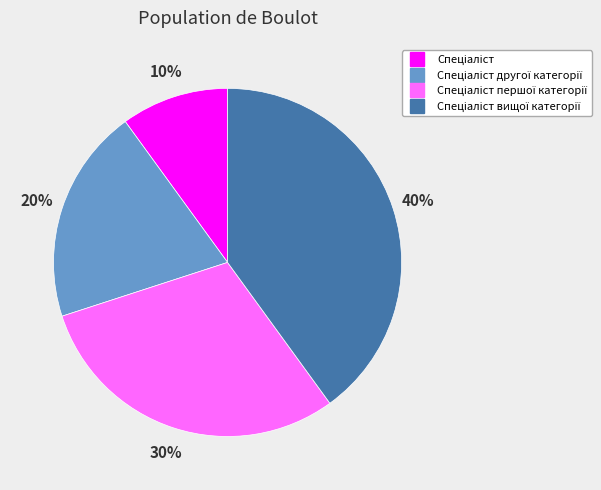

To the nearest percent, what is the average slice percentage?

25%